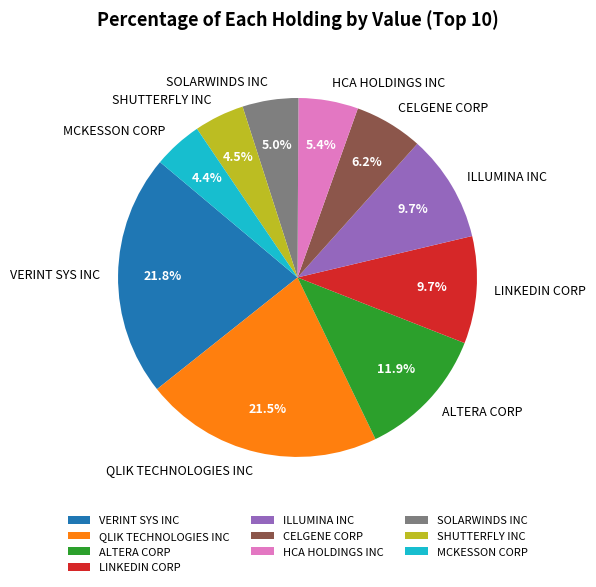

Is there a majority slice in this chart?

No